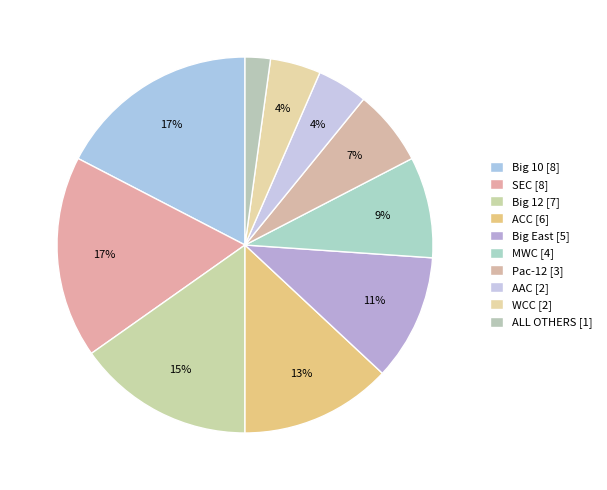

To the nearest percent, what is the average slice percentage?

10%